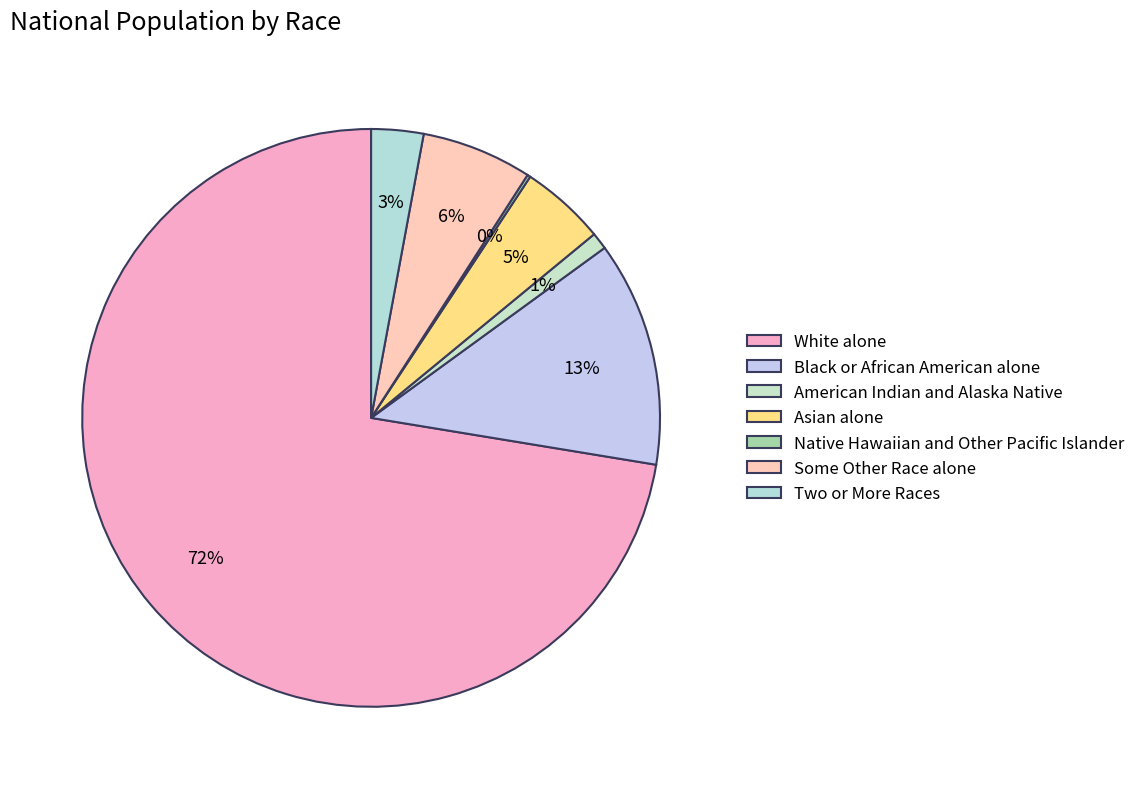

Rank the categories by value from highest to lowest.

White alone, Black or African American alone, Some Other Race alone, Asian alone, Two or More Races, American Indian and Alaska Native, Native Hawaiian and Other Pacific Islander